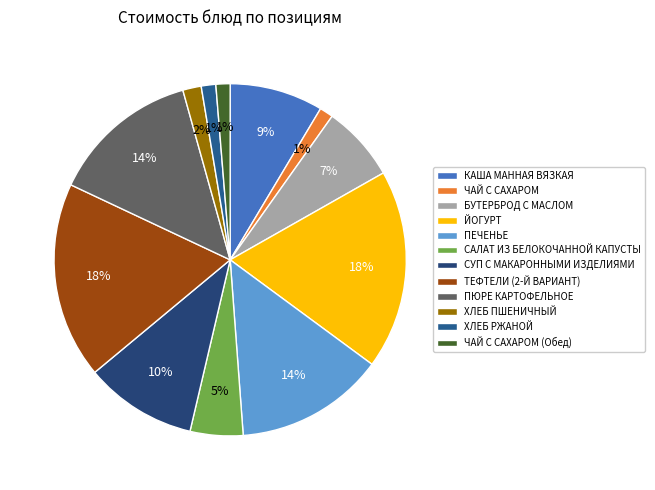

How many segments does this pie chart have?

12